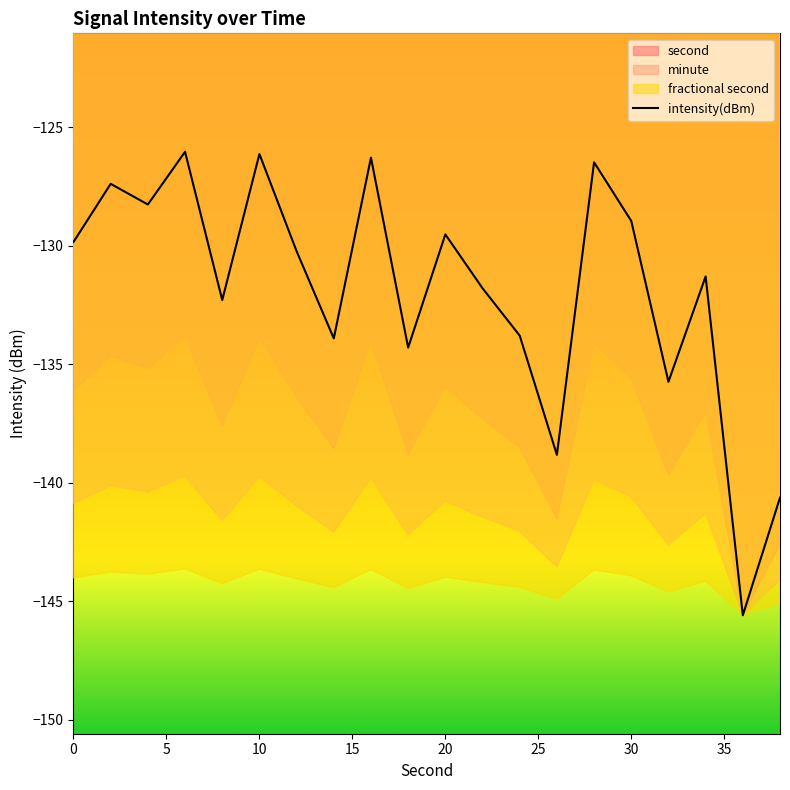

Count the number of values greater than -130.

9